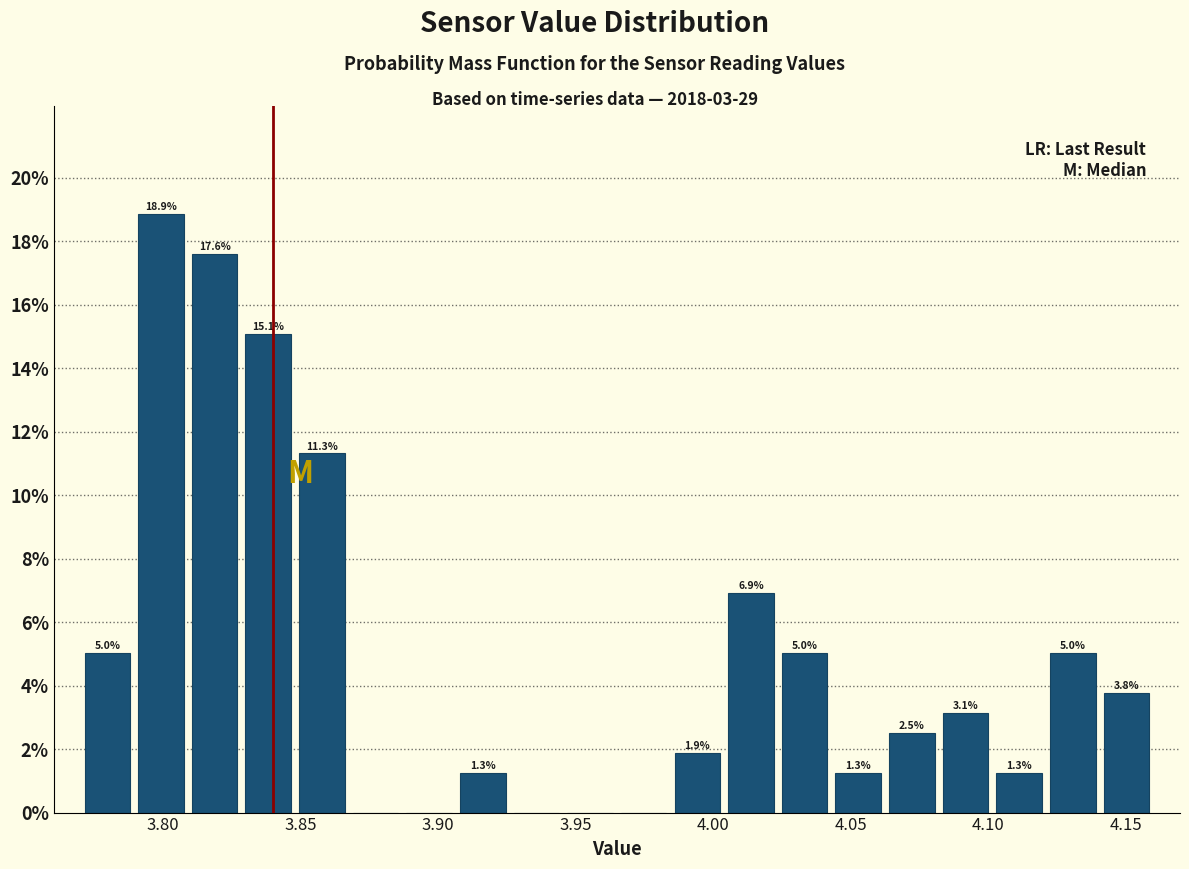

Around what value on the x-axis is the tallest bar? Give the approximate position of its centre, as read against the axis.

3.800